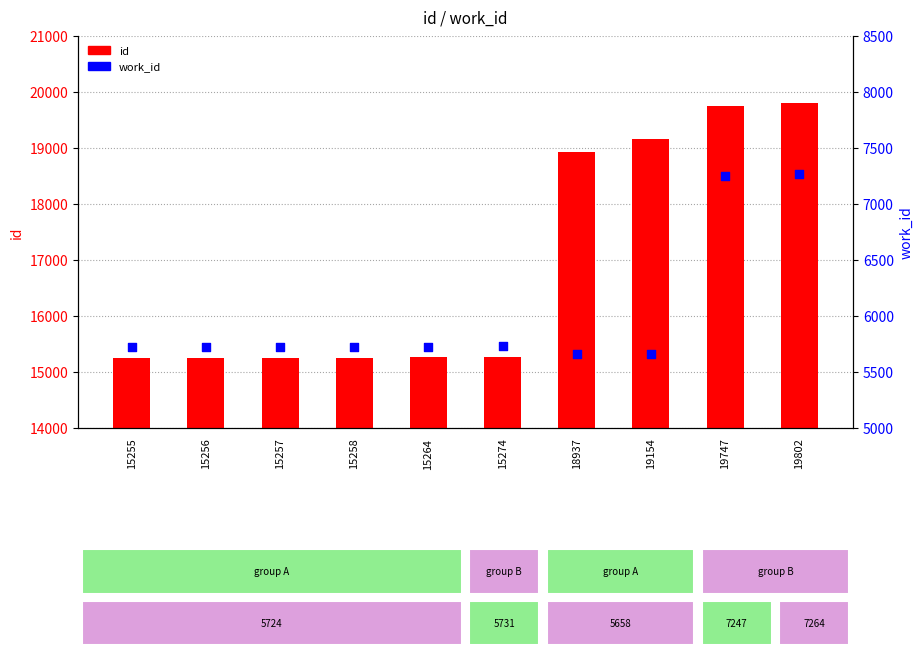

Which series has the widest spread of Y values?

id